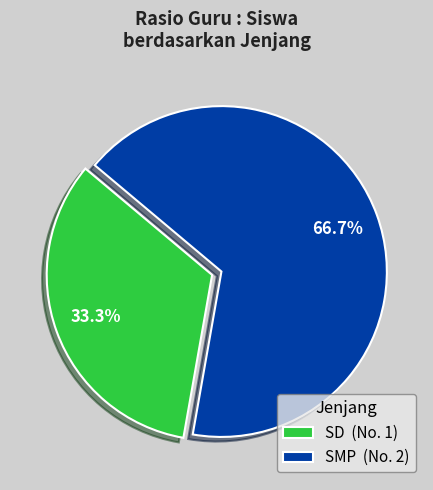

Is there a majority slice in this chart?

Yes